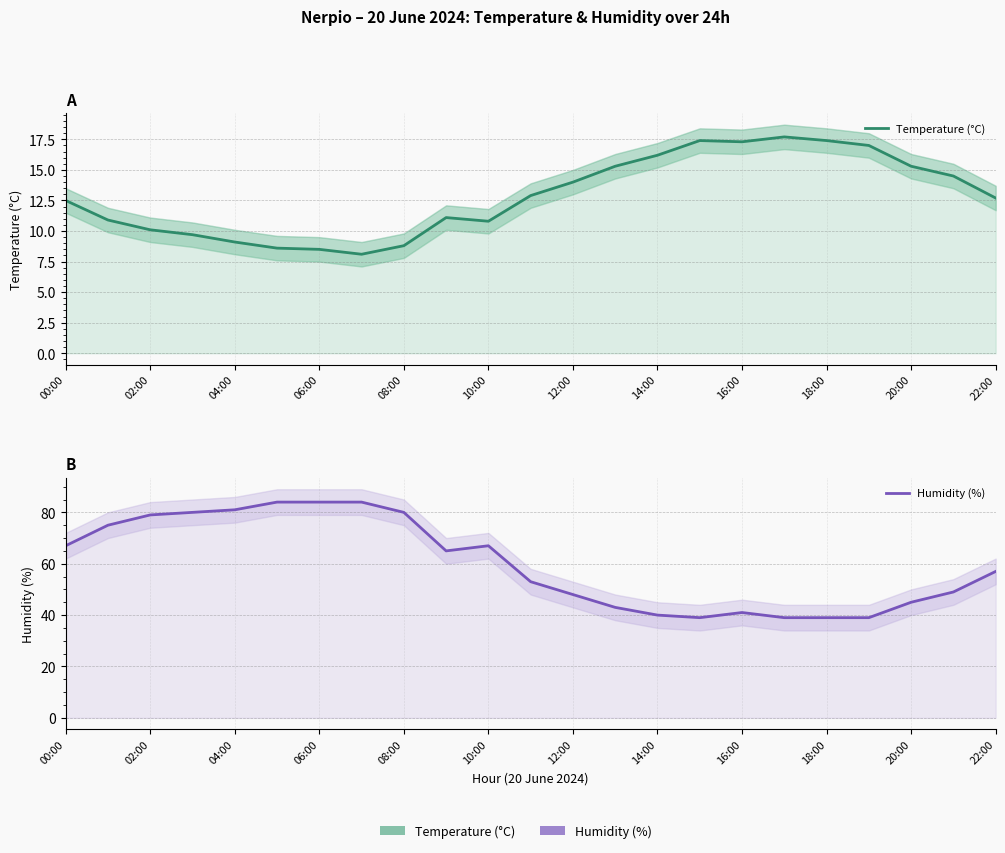

What is the label of the 9th point from the left?

08:00